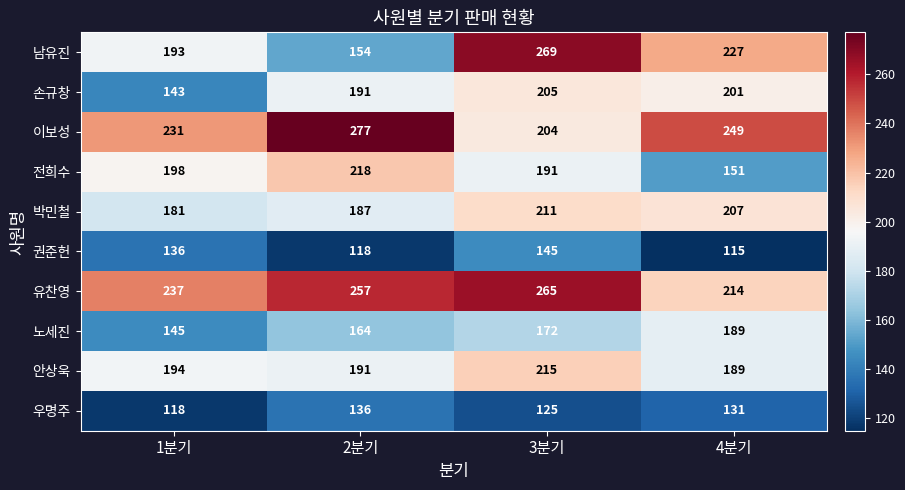

At which category does the chart reach its peak across all series?

2분기